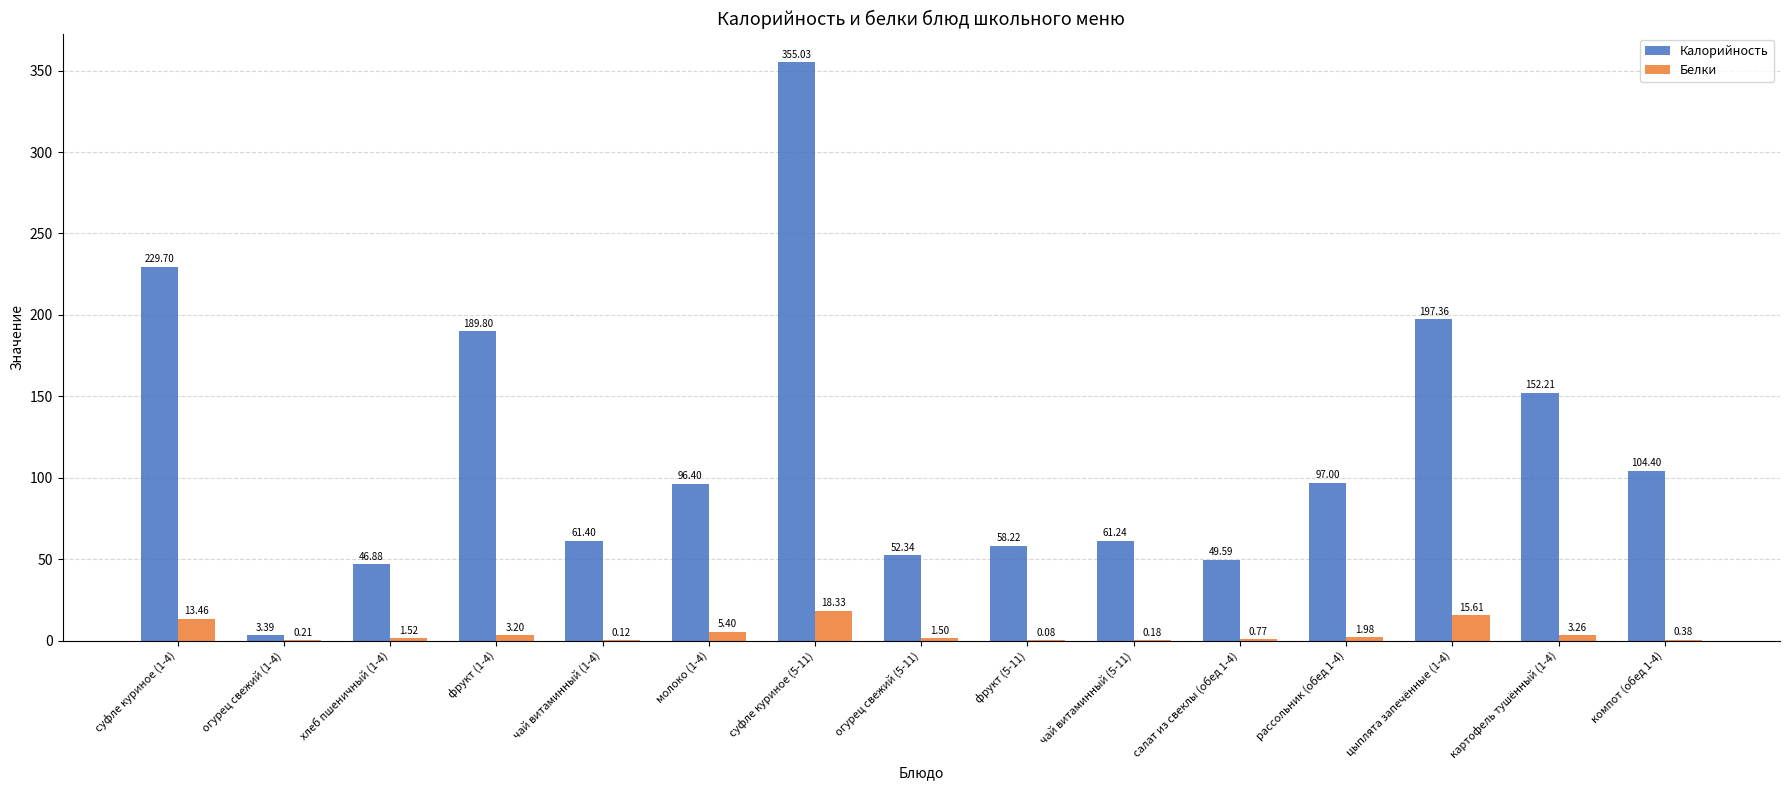

Does the chart contain stacked bars?

No